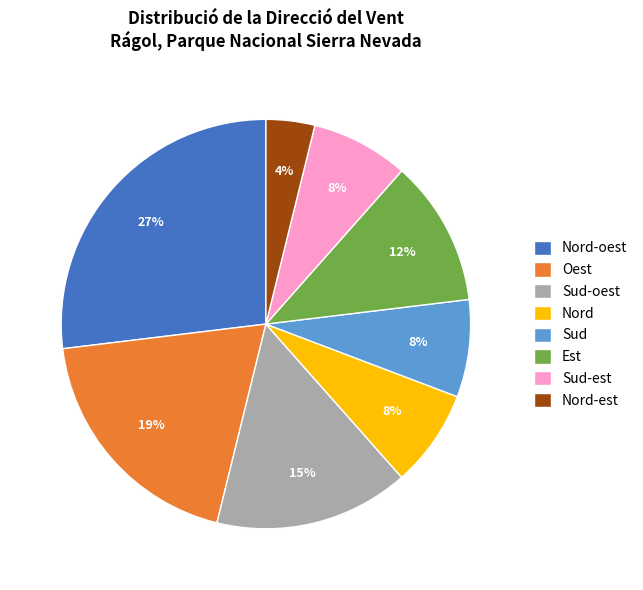

Which slice is the smallest?

Nord-est